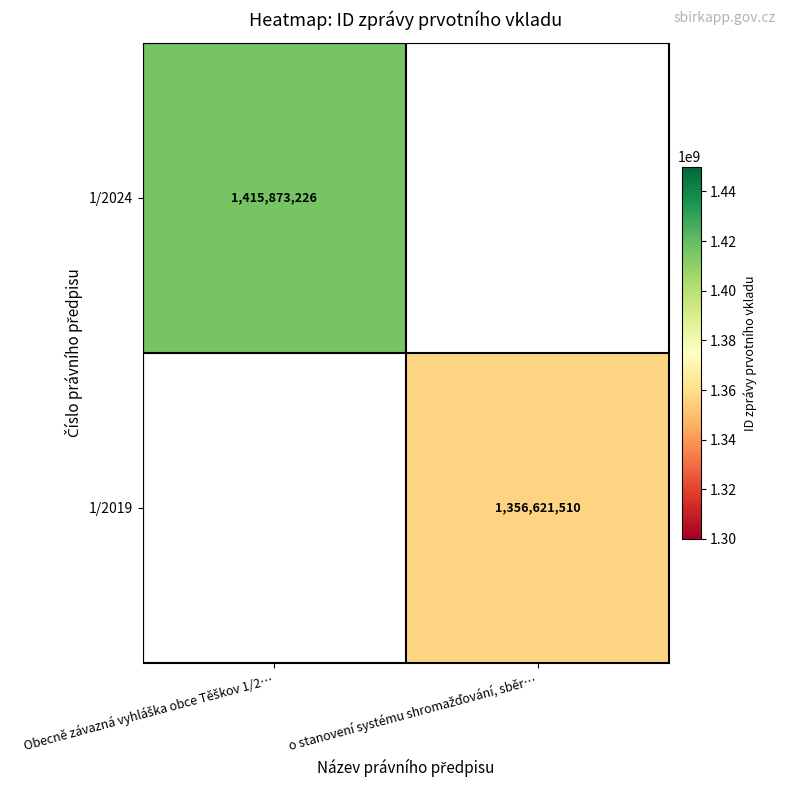

What is the greatest value displayed?

1415873226.0